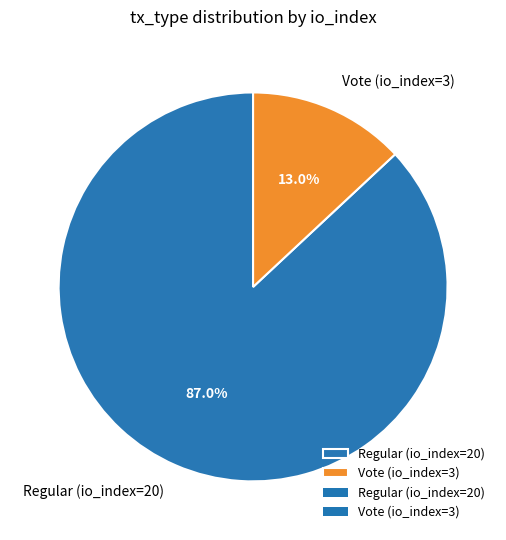

What percentage do Regular (io_index=20) and Vote (io_index=3) together represent?

100.0%